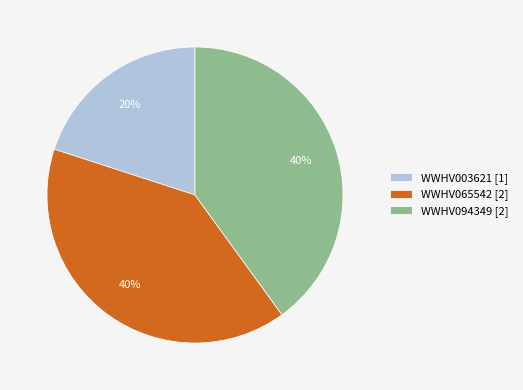

Which has a higher value, WWHV003621 or WWHV065542?

WWHV065542